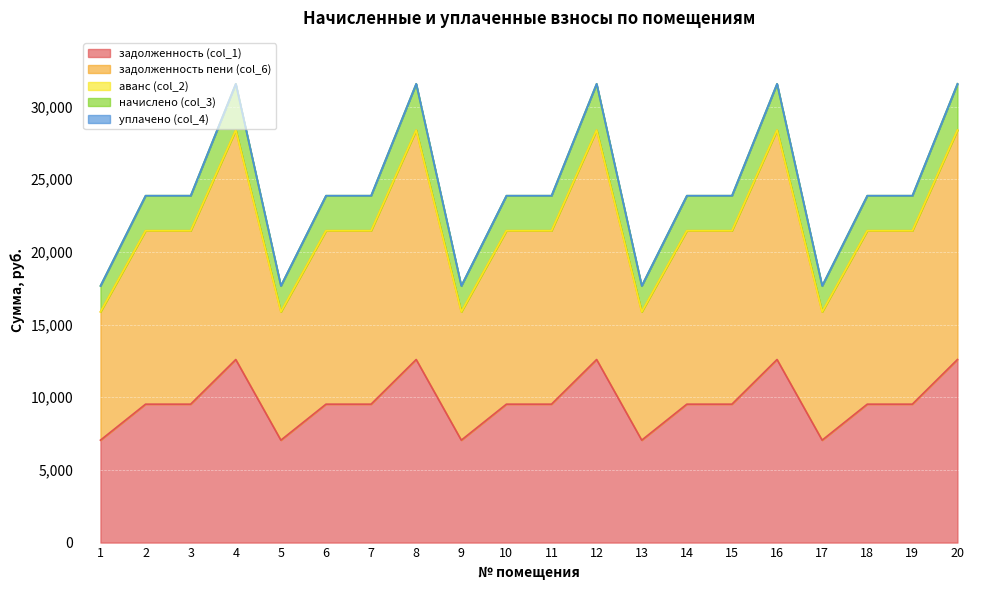

Where is задолженность пени (col_6) nearest to the value 22127?

2